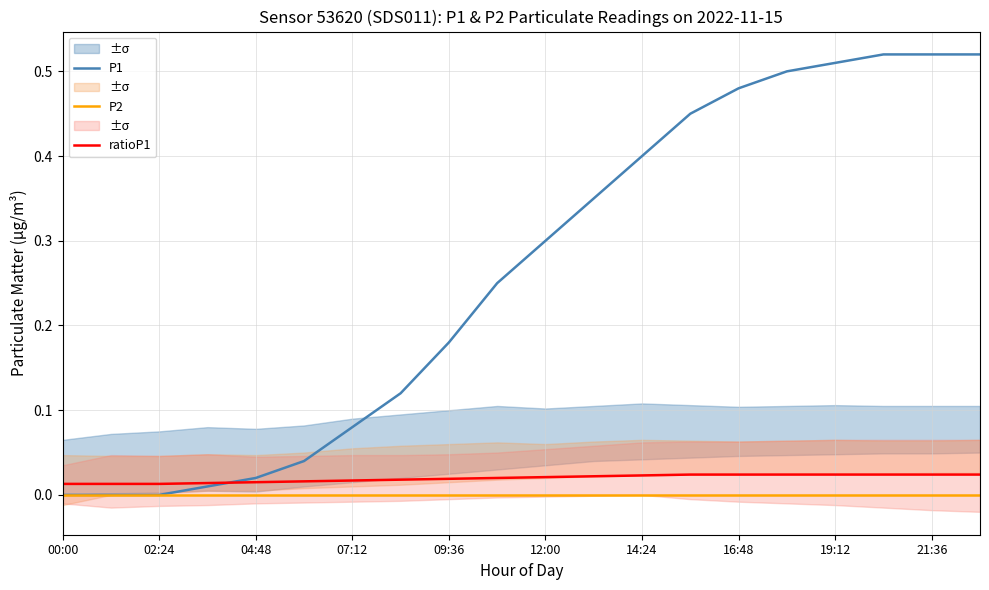

Is it true that P1 equals 0.2 at 19:12?

False